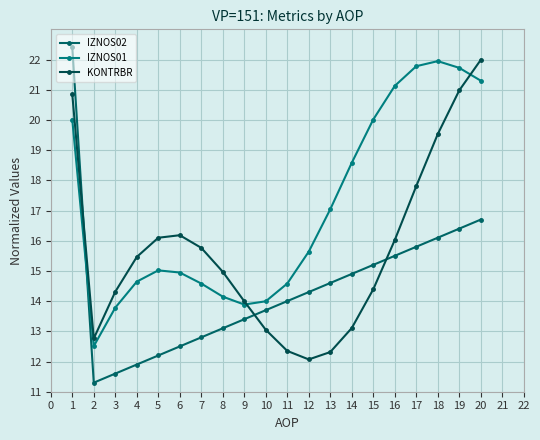

Between which two adjacent categories do KONTRBR and IZNOS02 first intersect?

1 and 2